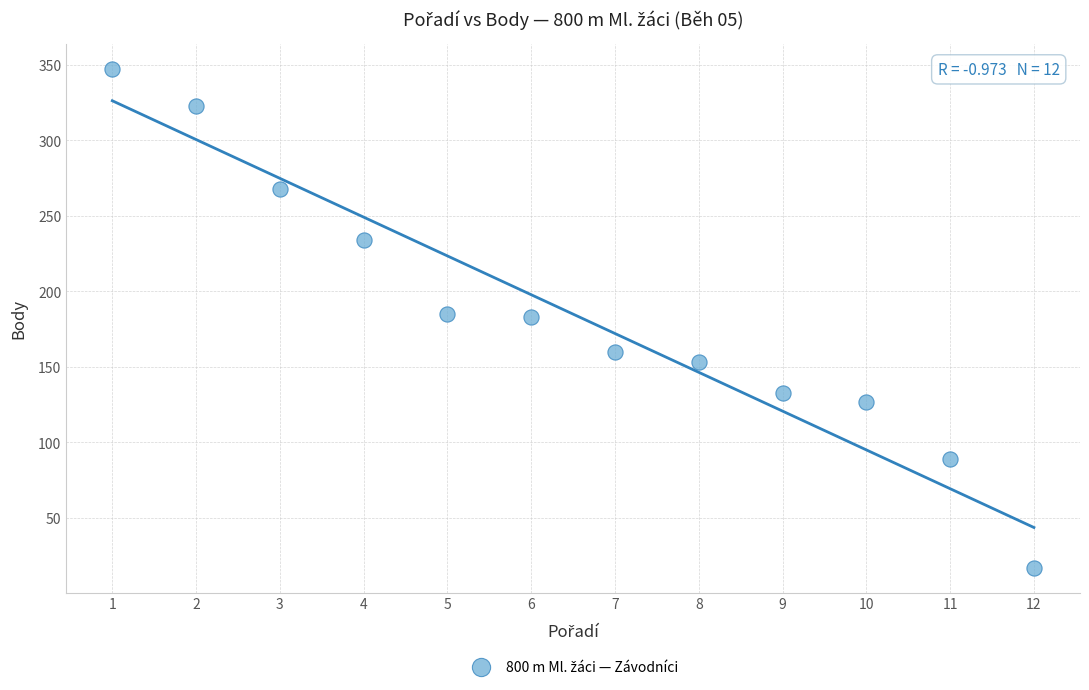

What is the average X value?

6